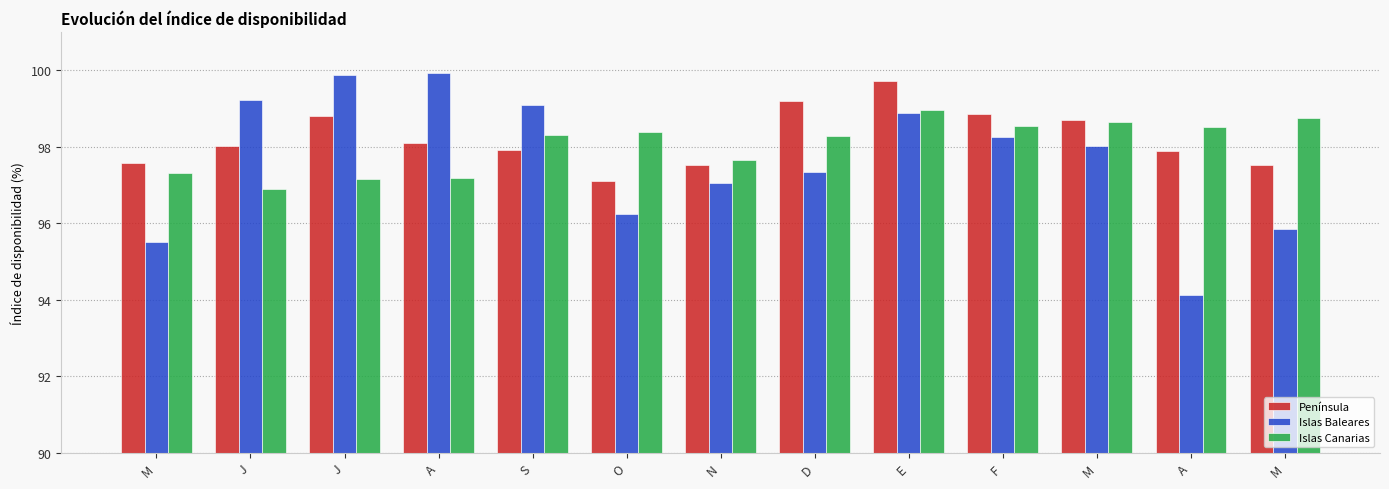

What are all the series names shown in the legend?

Península, Islas Baleares, Islas Canarias